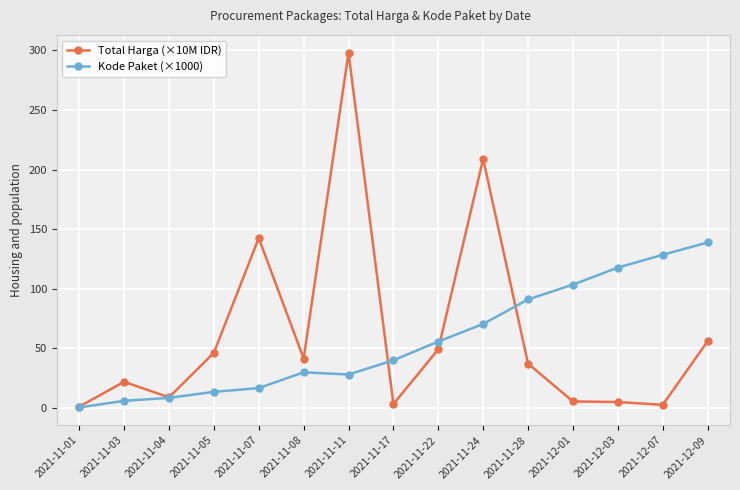

List the series in order of their peak value, lowest first.

Kode Paket (×1000), Total Harga (×10M IDR)